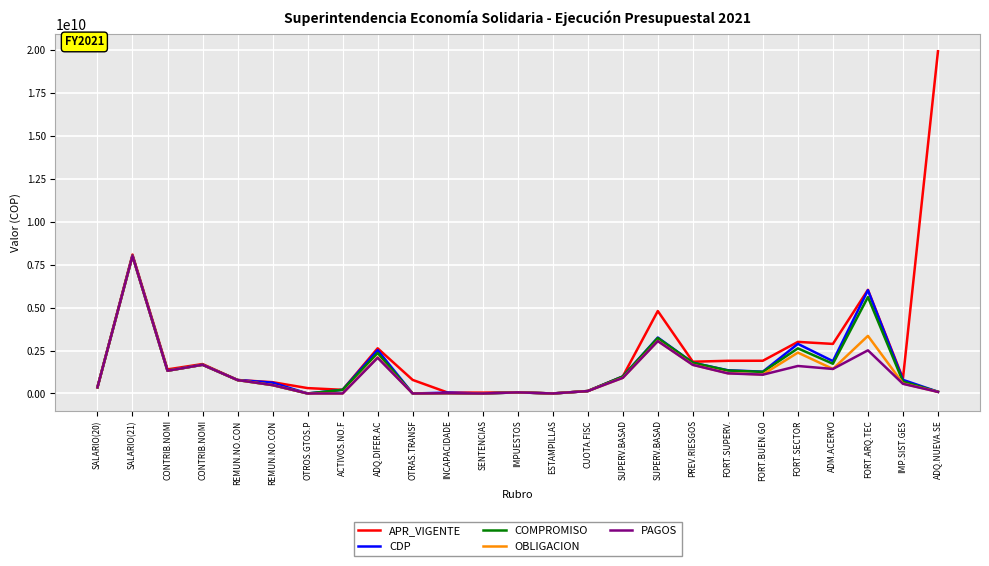

What is the approximate value of CDP at FORT.ARQ.TEC, to the nearest 100?

6008550900